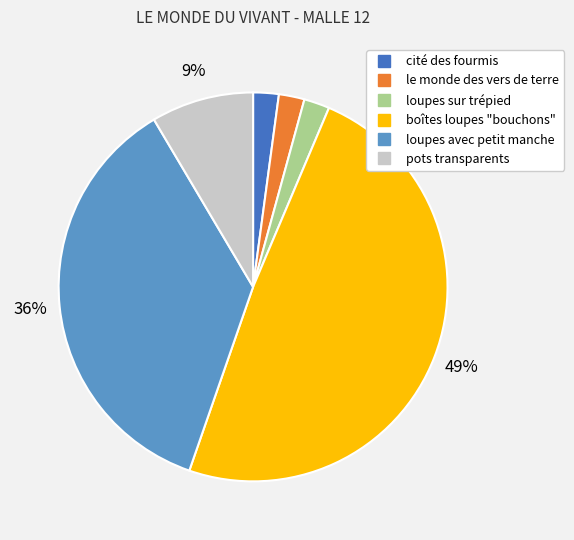

Is loupes avec petit manche the majority of the pie?

No